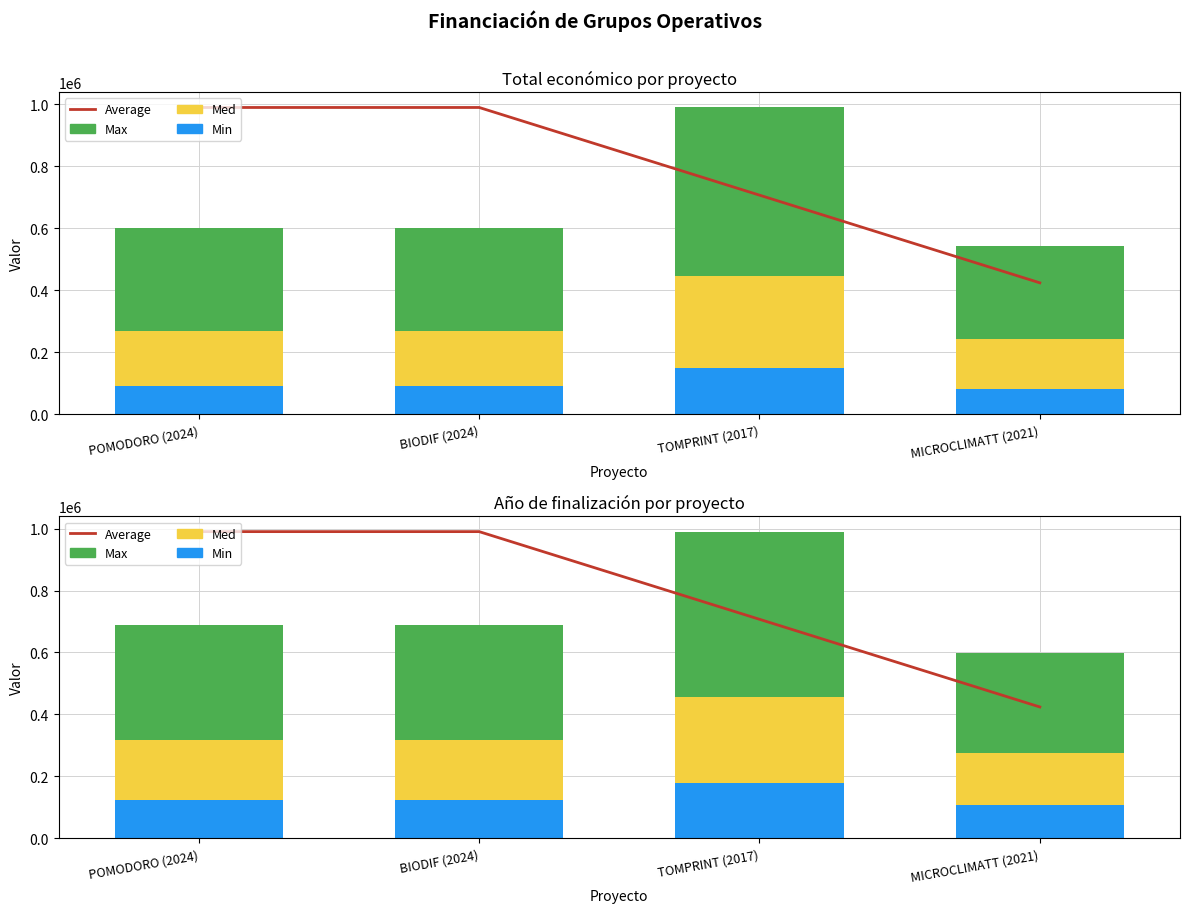

What is the label of the 2nd bar from the right?

TOMPRINT (2017)